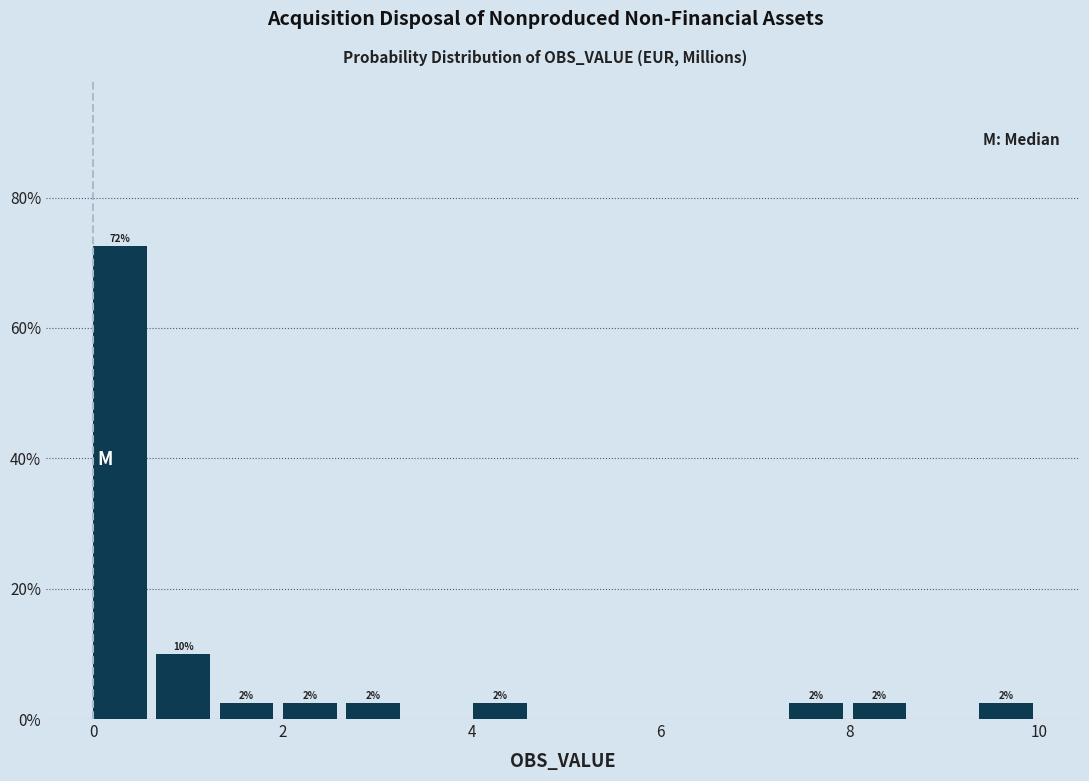

Read against the x-axis, roughly where is the centre of the tallest bar?

0.2